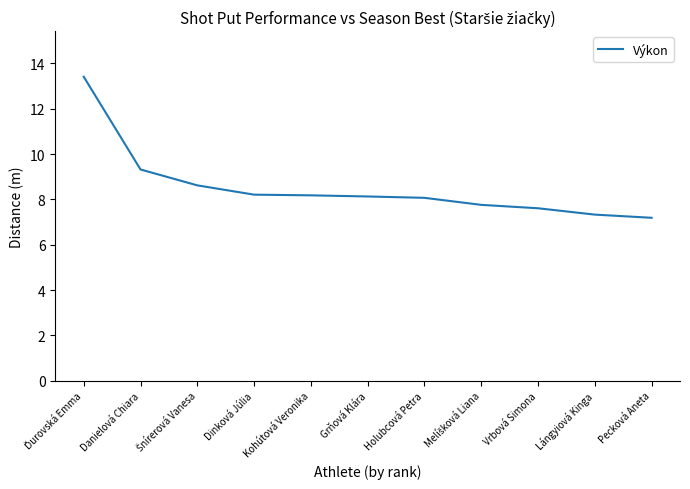

What position from the right is Holubcová Petra?

5